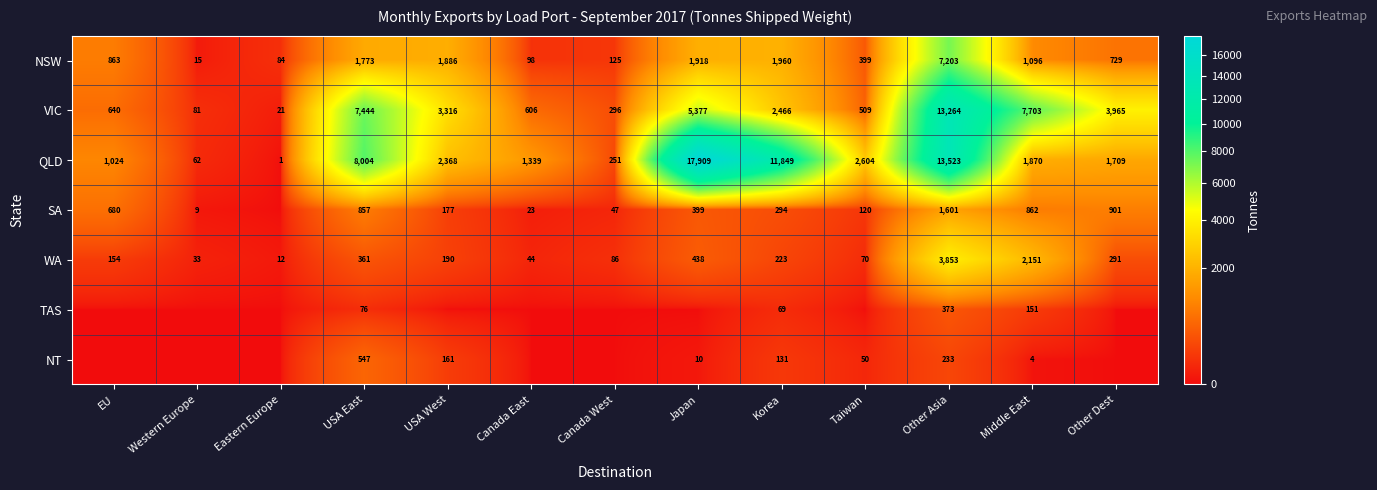

The QLD series shows 20565 at Korea. True or false?

False